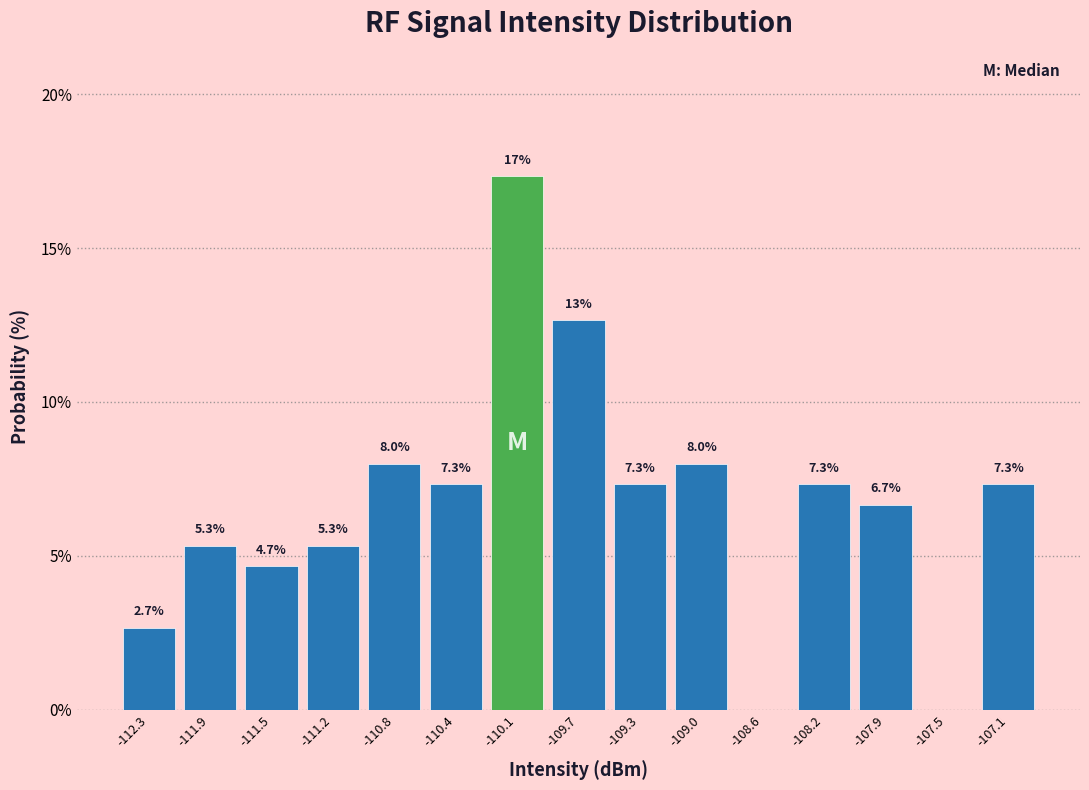

Which range on the x-axis has the tallest bar?

-110.25 to -109.90